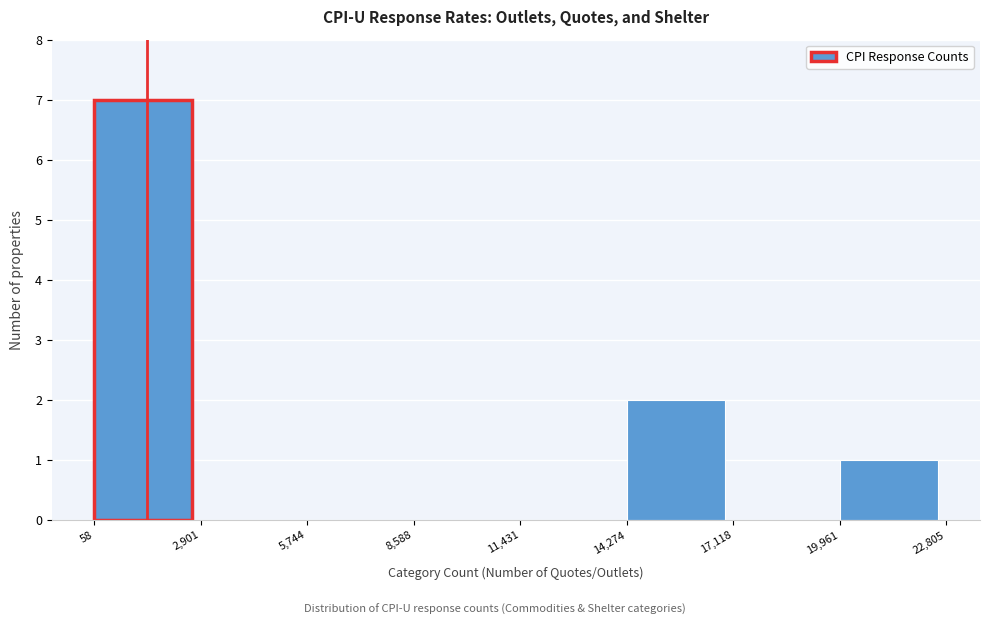

Reading left to right, transcribe this chart: for each bar, give the range it covers on the x-axis and its height. The values are not printed on the chart, so give them approximately, as read against the axis.

58 to 2,901: 7
2,901 to 5,744: 0
5,744 to 8,588: 0
8,588 to 11,431: 0
11,431 to 14,274: 0
14,274 to 17,118: 2
17,118 to 19,961: 0
19,961 to 22,805: 1